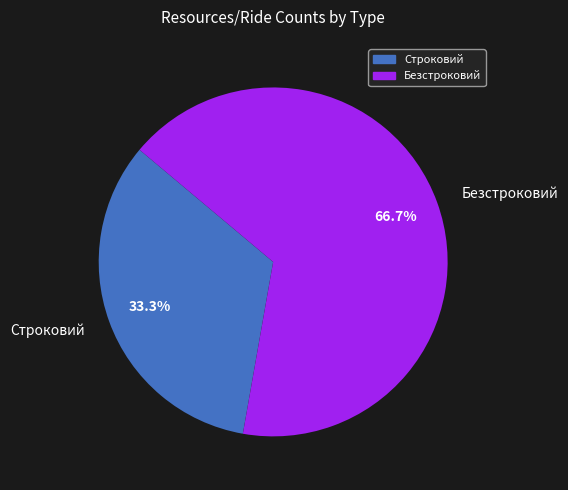

What is the largest slice in the pie chart?

Безстроковий